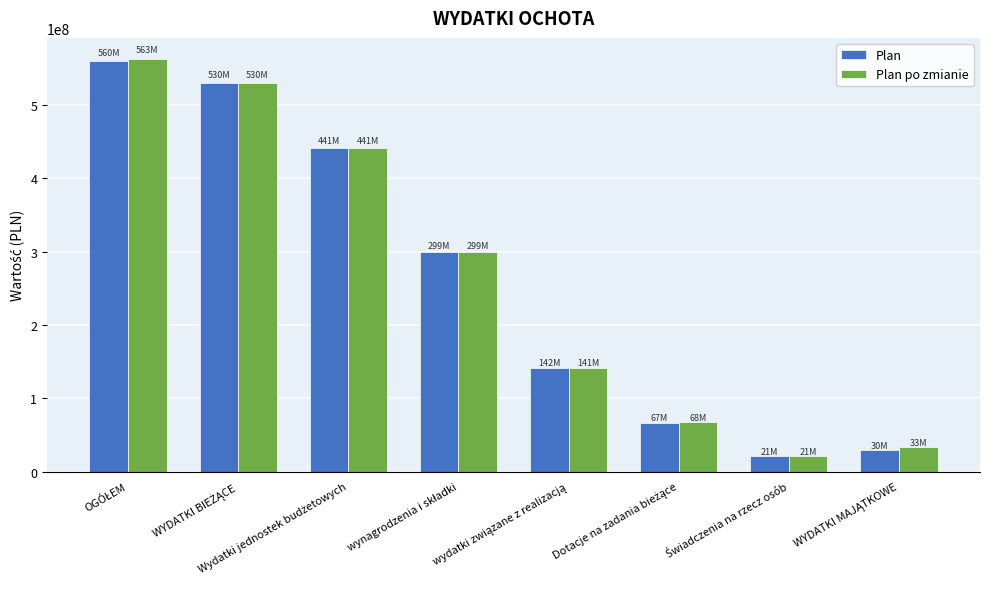

What is the difference between the second highest and second lowest values in the Plan po zmianie series?

496833639